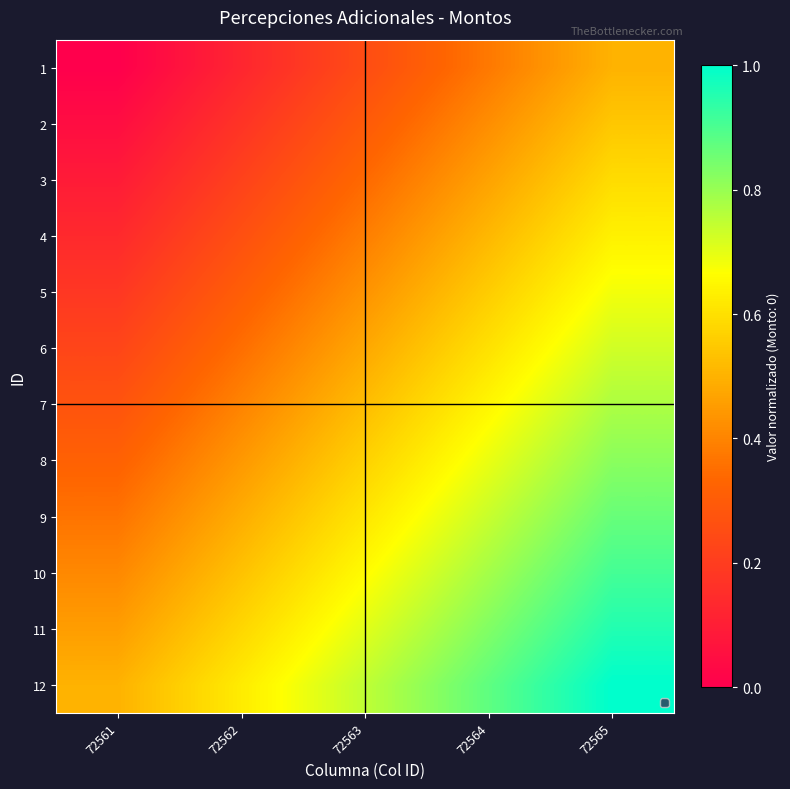

What is the total value across all series at 72561?

3.0